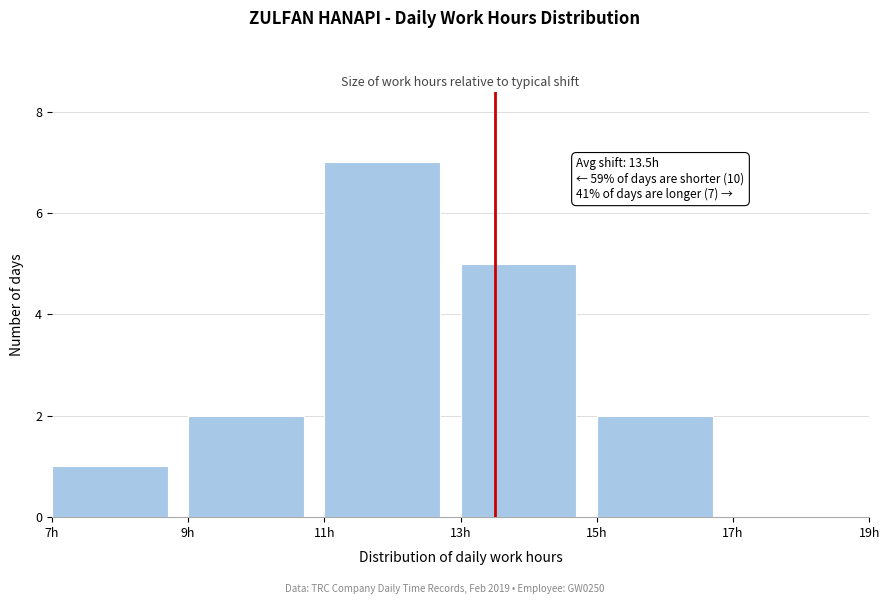

Over which range of the x-axis is the bar tallest?

11 to 13